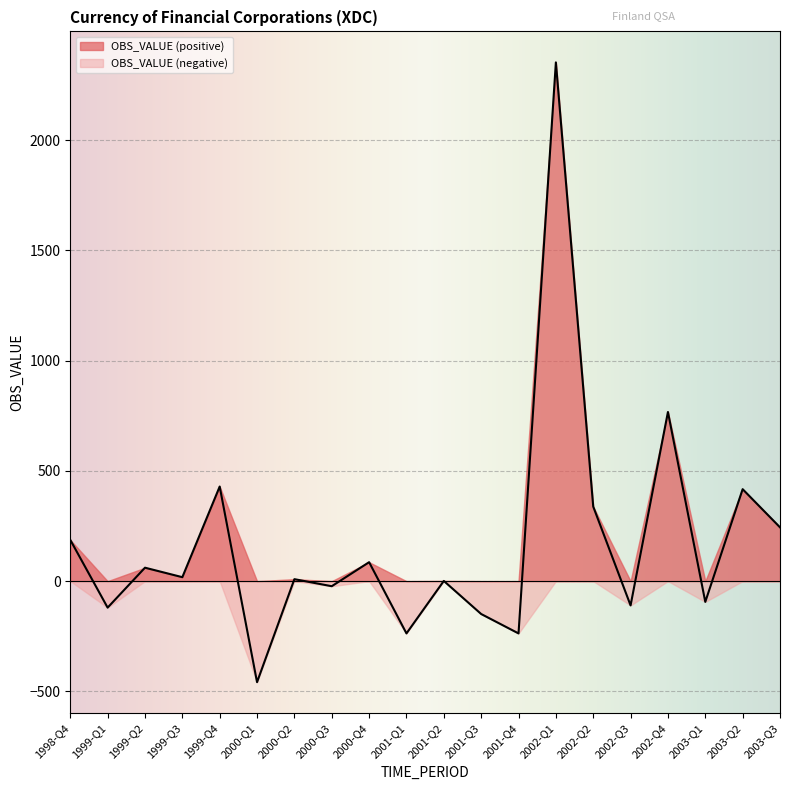

What position from the right is 2003-Q2?

2